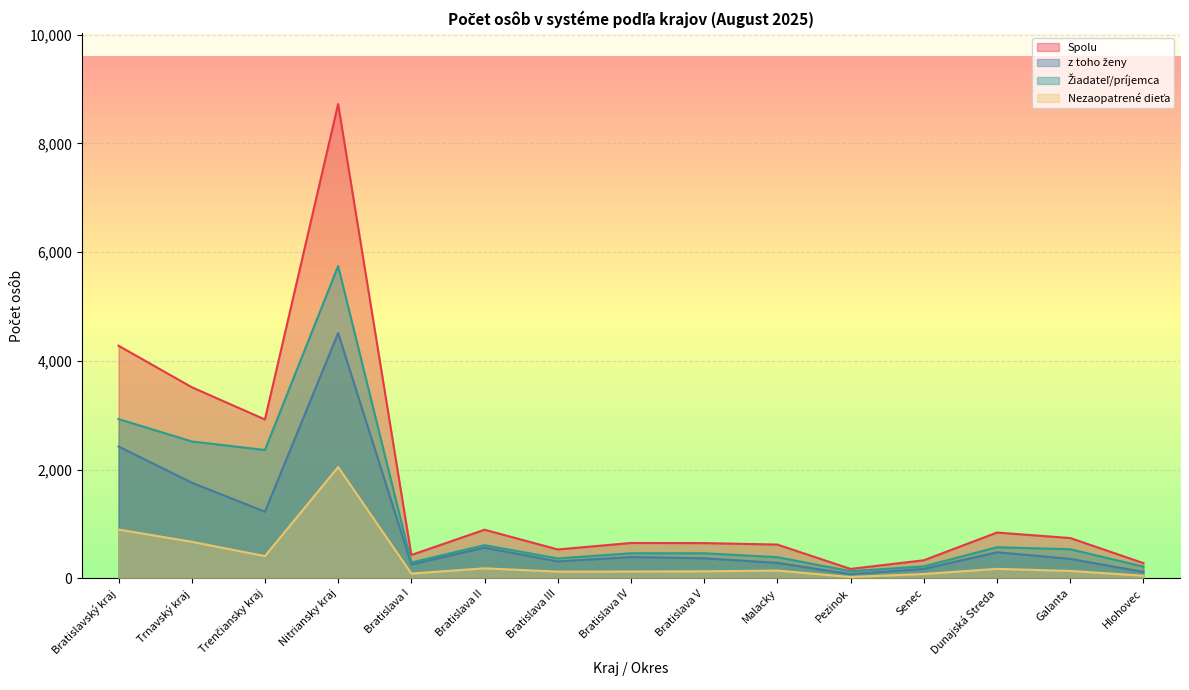

What is the total value across all series at Galanta?

1770